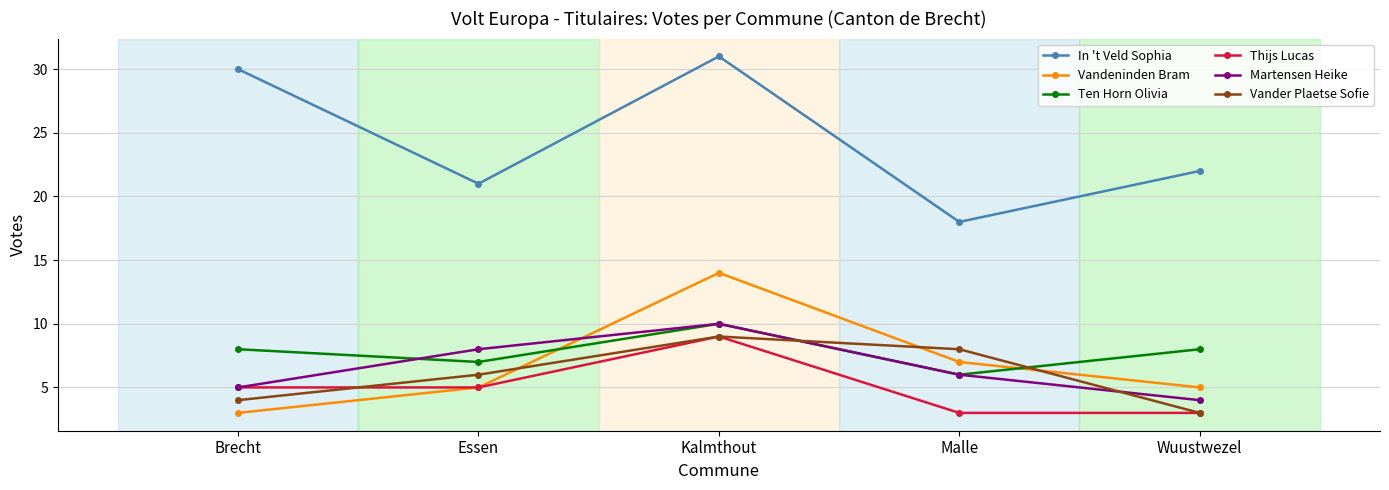

What are all the series names shown in the legend?

In 't Veld Sophia, Vandeninden Bram, Ten Horn Olivia, Thijs Lucas, Martensen Heike, Vander Plaetse Sofie